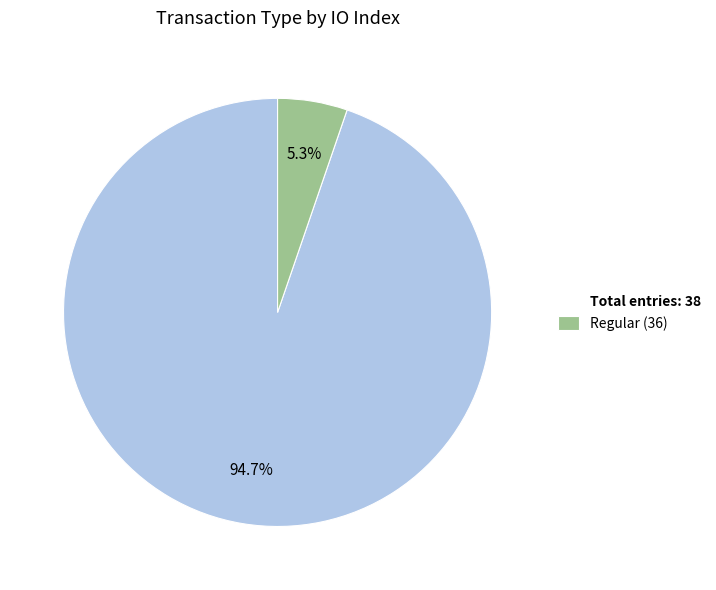

To the nearest percent, what is the difference between the largest and smallest slice percentages?

89%